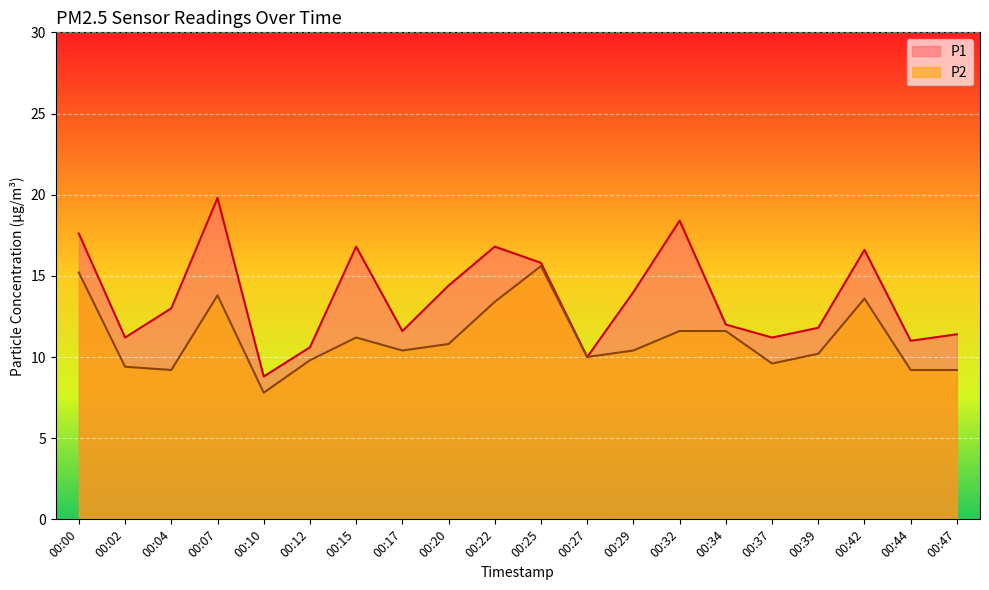

Read the P2 value at 00:39.

10.2